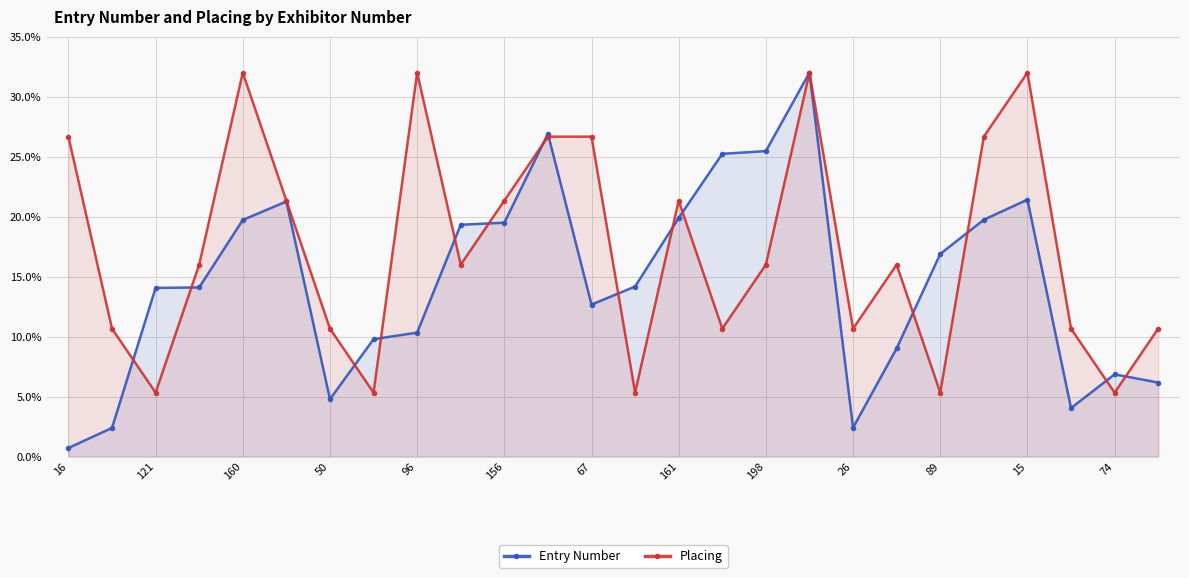

Rank the series by their average value, from highest to lowest.

Placing, Entry Number